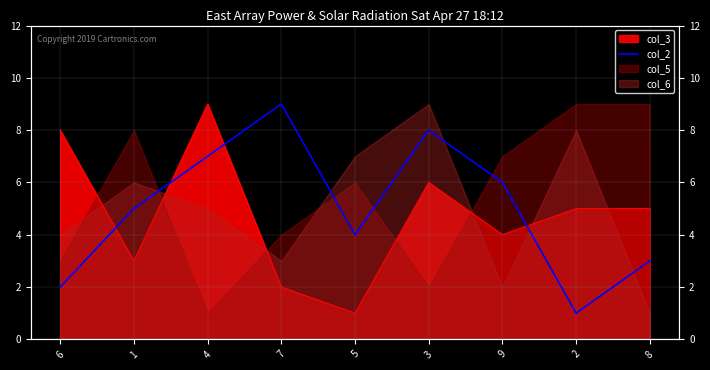

What value does the data have at 7?

9